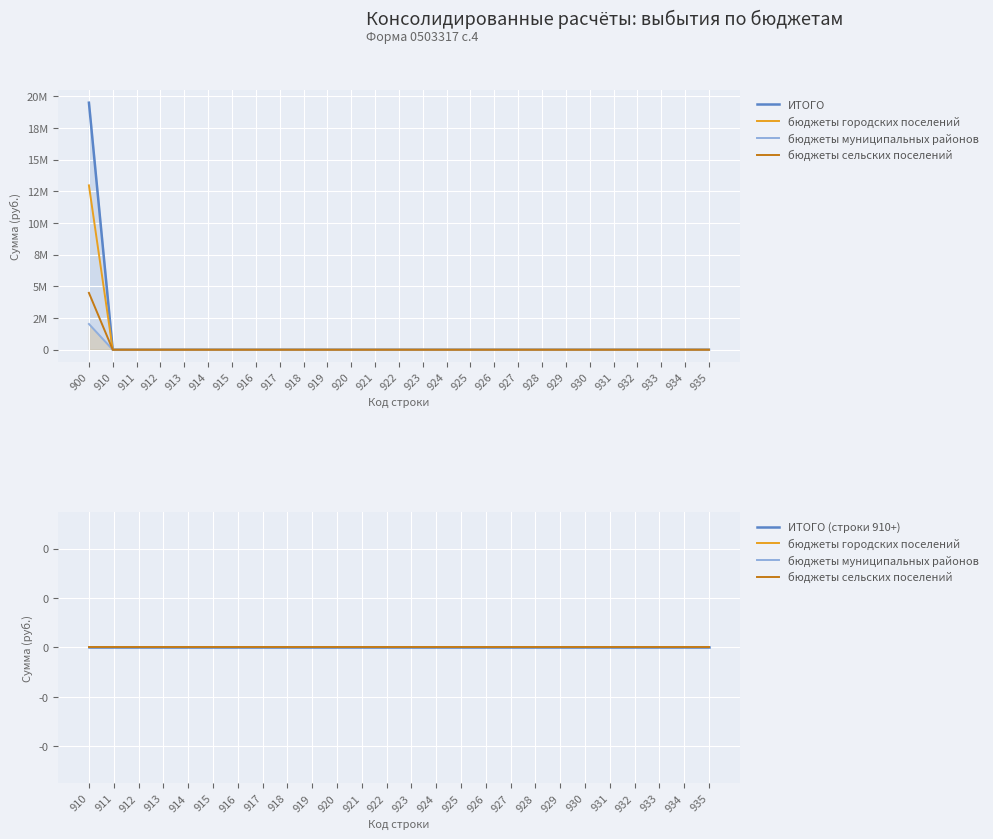

True or false: ИТОГО and бюджеты сельских поселений cross at least once.

False